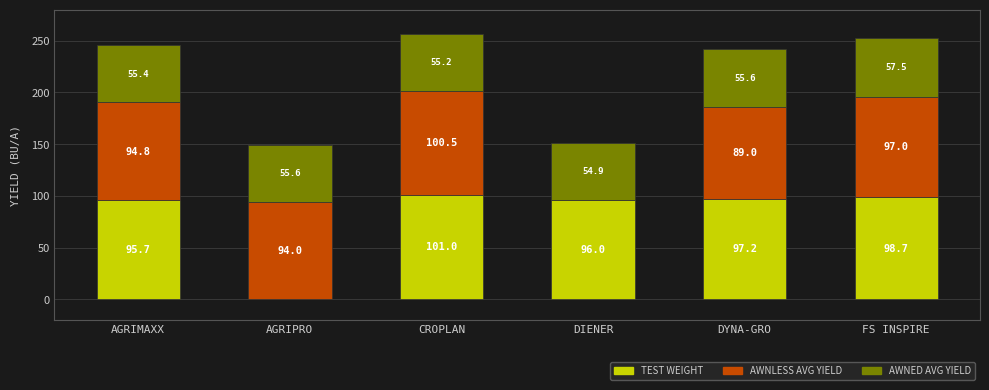

At which category is the sum across all series the highest?

CROPLAN